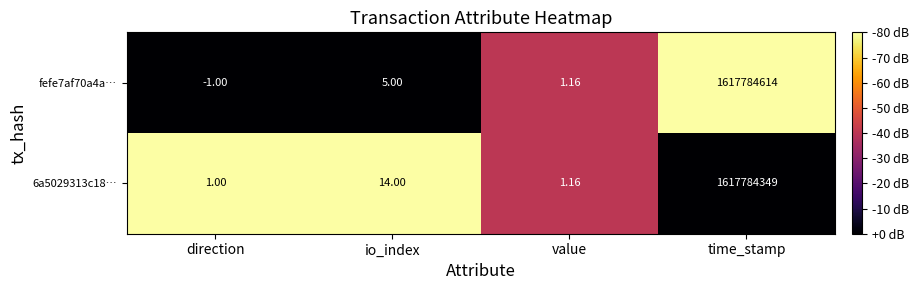

Rank the series by their average value, from highest to lowest.

fefe7af70a4a…, 6a5029313c18…